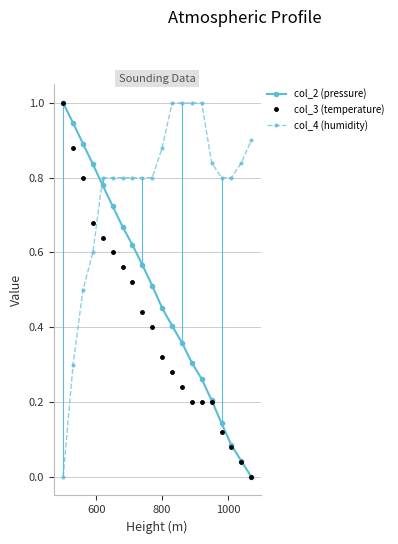

What is the value of the col_4 (humidity) point at the 15th from the left?

1.0